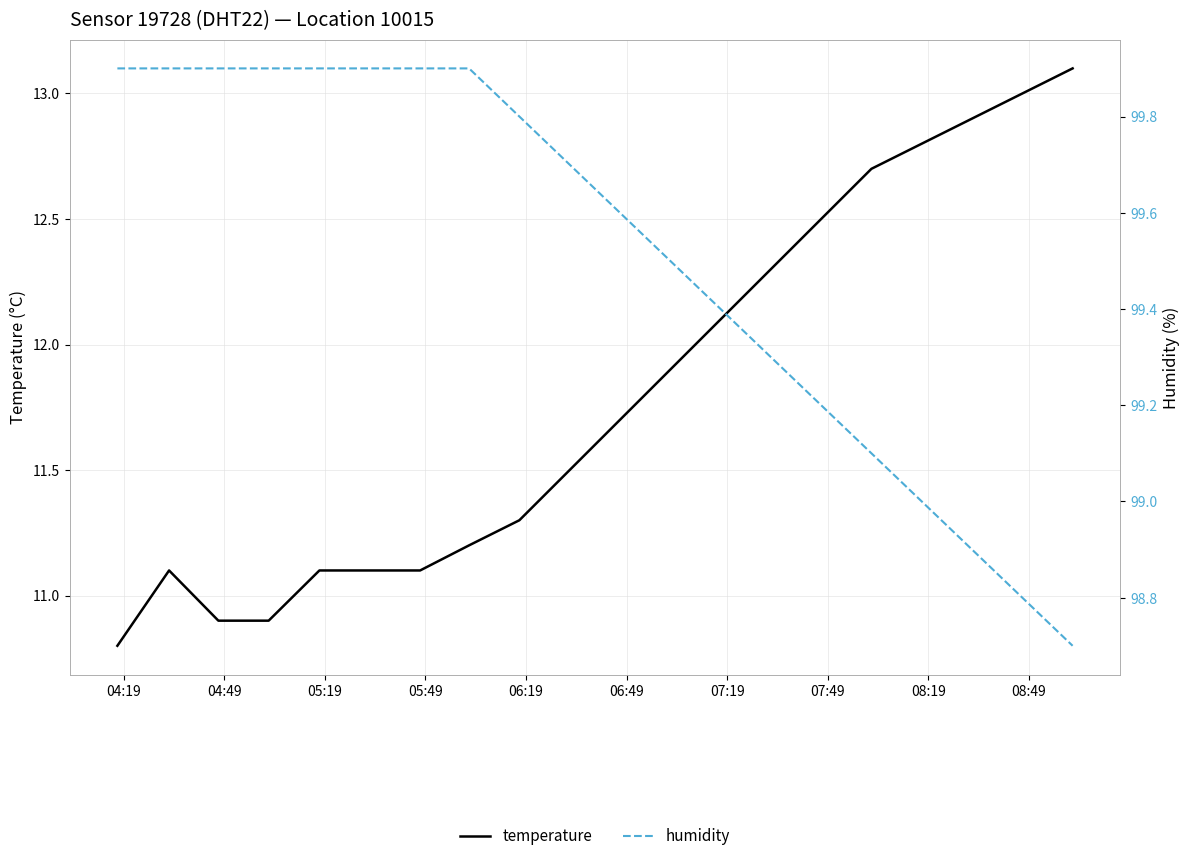

Is this an area chart (filled region under the line)?

No